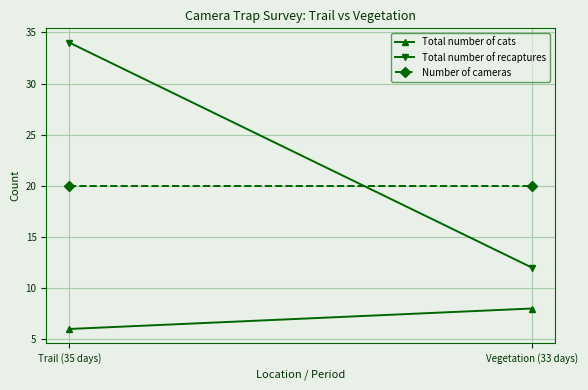

What is the sum of the Number of cameras values at Vegetation (33 days) and Trail (35 days)?

40